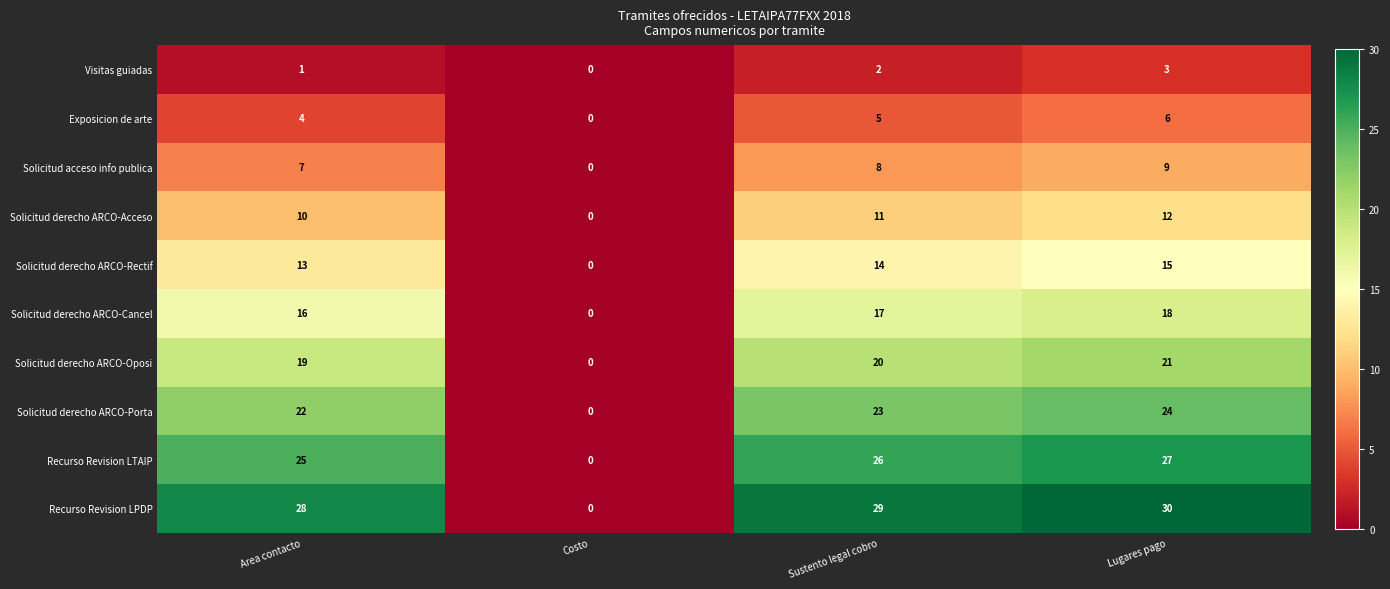

Which series has the largest total across all categories?

Recurso Revision LPDP